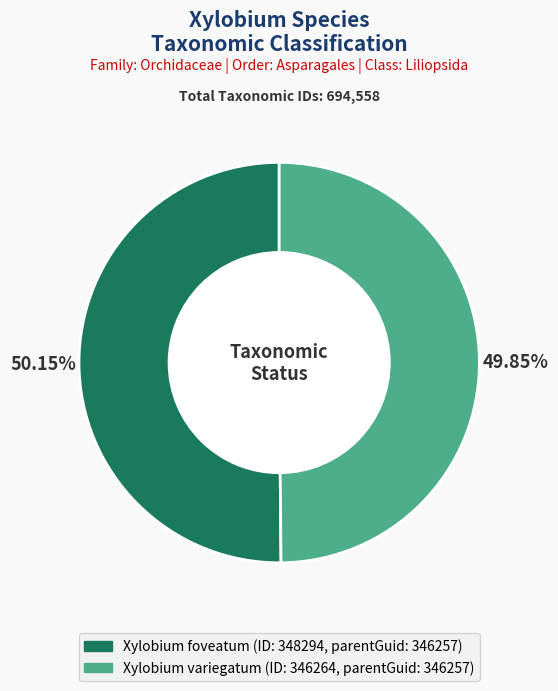

Is there any slice that represents more than half of the pie?

Yes